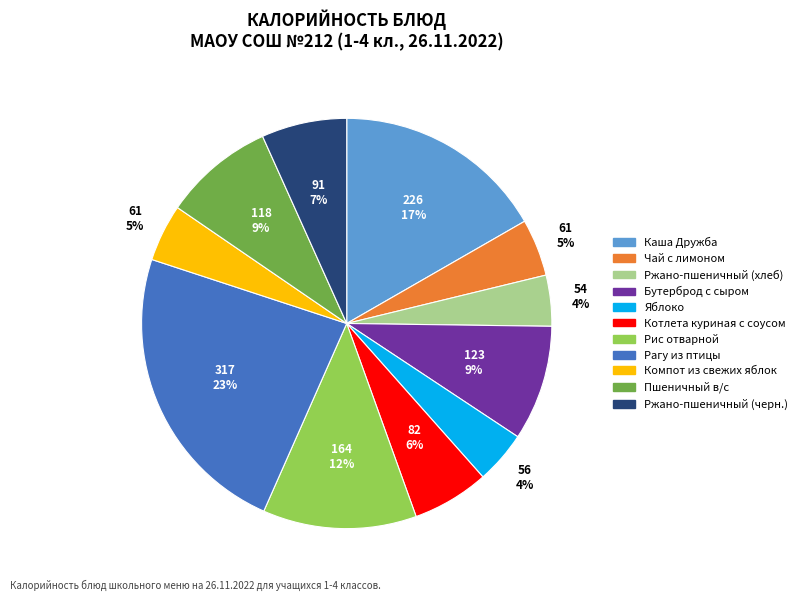

Does Ржано-пшеничный (хлеб) account for over 50% of the chart?

No